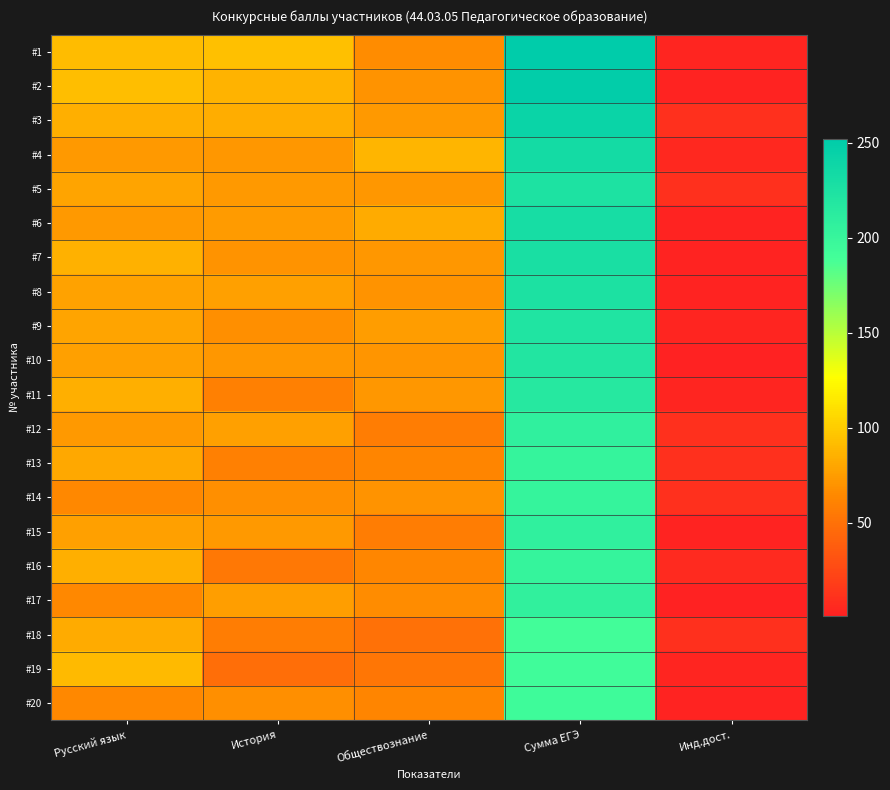

How many categories are shown in the chart?

5